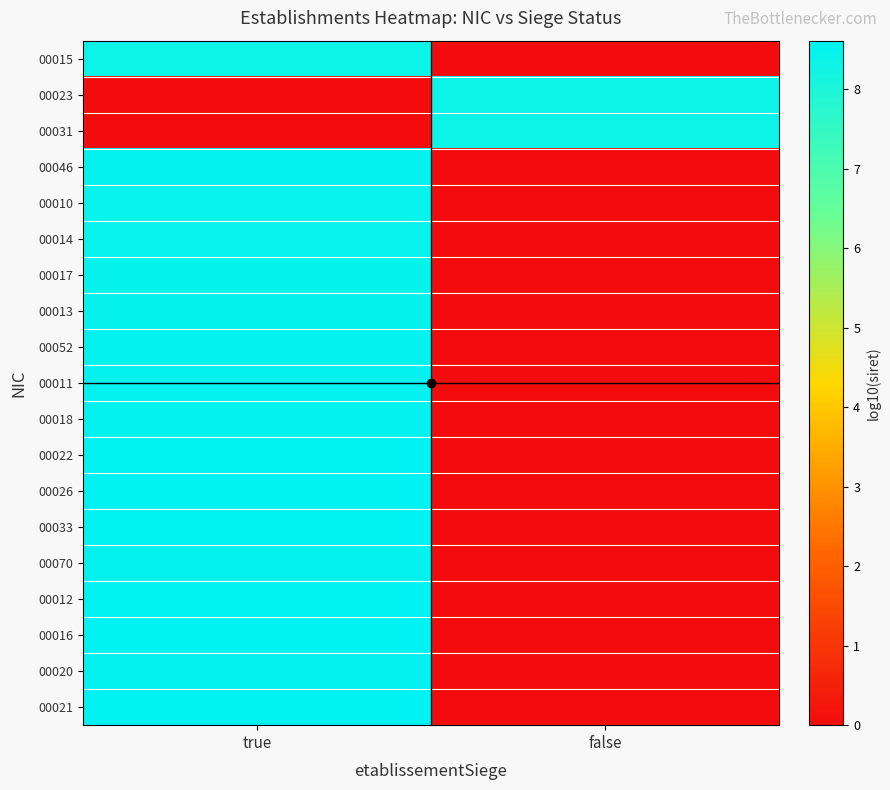

Reading left to right, what are all the values shown in this chart?

00015: true=8.3	false=0.0
00023: true=0.0	false=8.3
00031: true=0.0	false=8.3
00046: true=8.5	false=0.0
00010: true=8.4	false=0.0
00014: true=8.4	false=0.0
00017: true=8.5	false=0.0
00013: true=8.5	false=0.0
00052: true=8.5	false=0.0
00011: true=8.5	false=0.0
00018: true=8.5	false=0.0
00022: true=8.6	false=0.0
00026: true=8.6	false=0.0
00033: true=8.6	false=0.0
00070: true=8.5	false=0.0
00012: true=8.6	false=0.0
00016: true=8.6	false=0.0
00020: true=8.5	false=0.0
00021: true=8.6	false=0.0